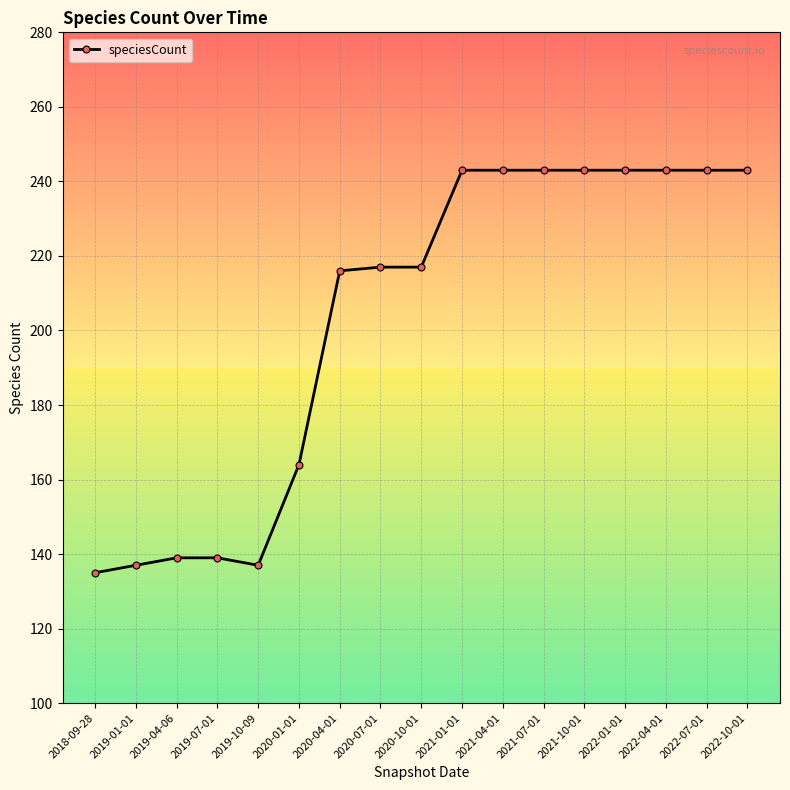

Approximately how many times larger is the value at 2019-07-01 compared to 2020-01-01?

0.8